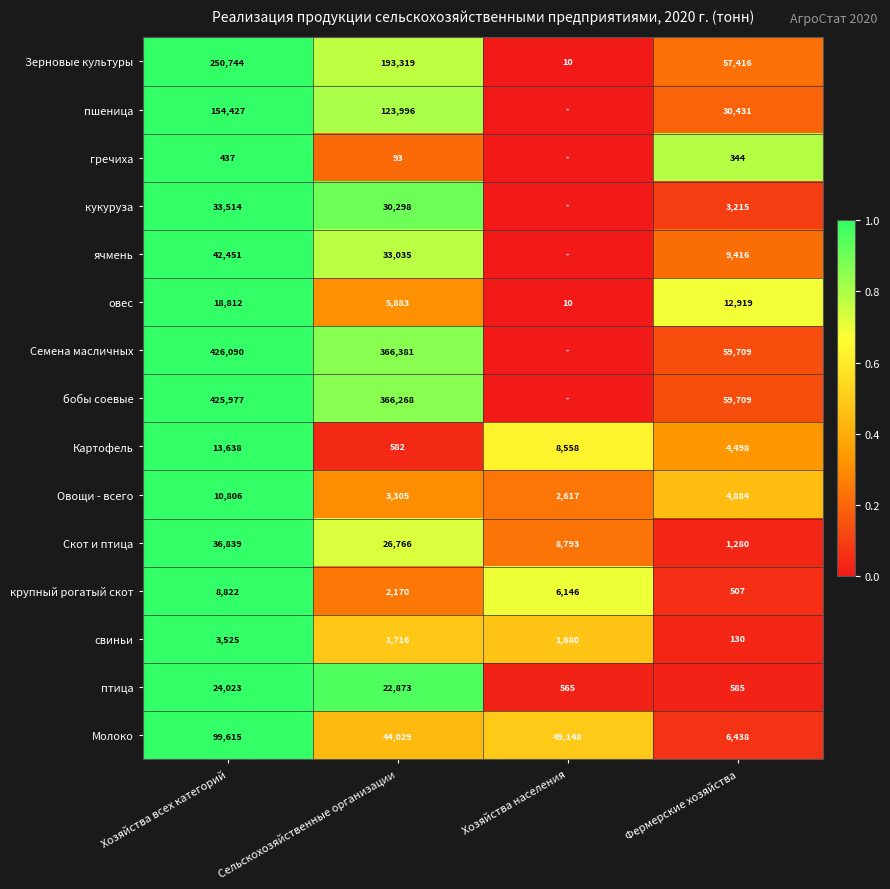

Which category has the lowest value across all series?

Хозяйства населения